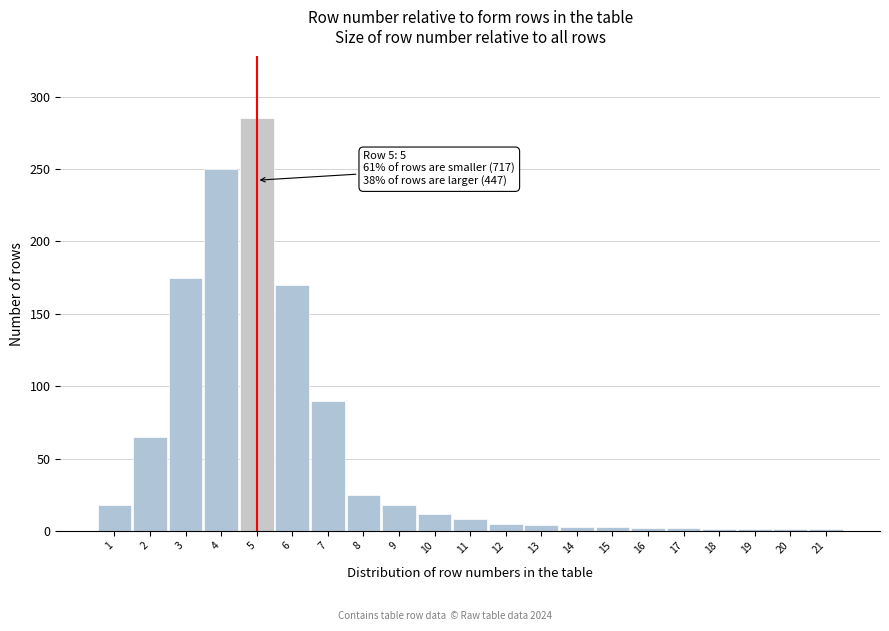

The value at 7 is 138. True or false?

False